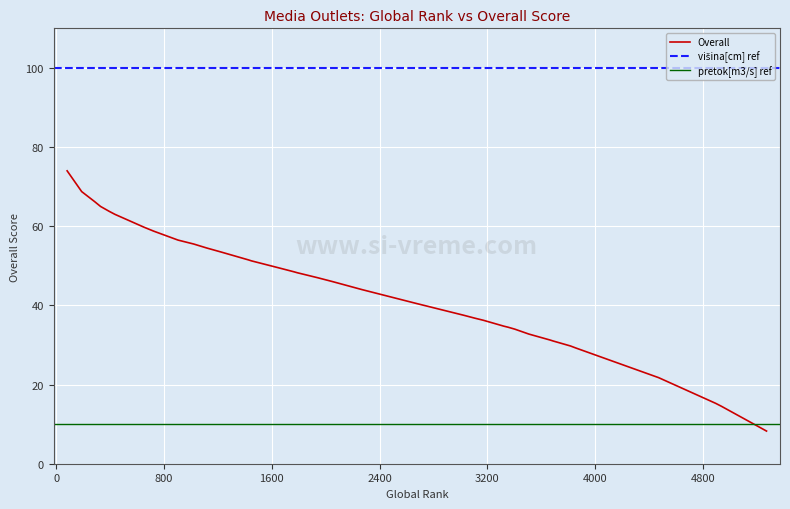

What is the difference between the maximum and minimum values?

65.8